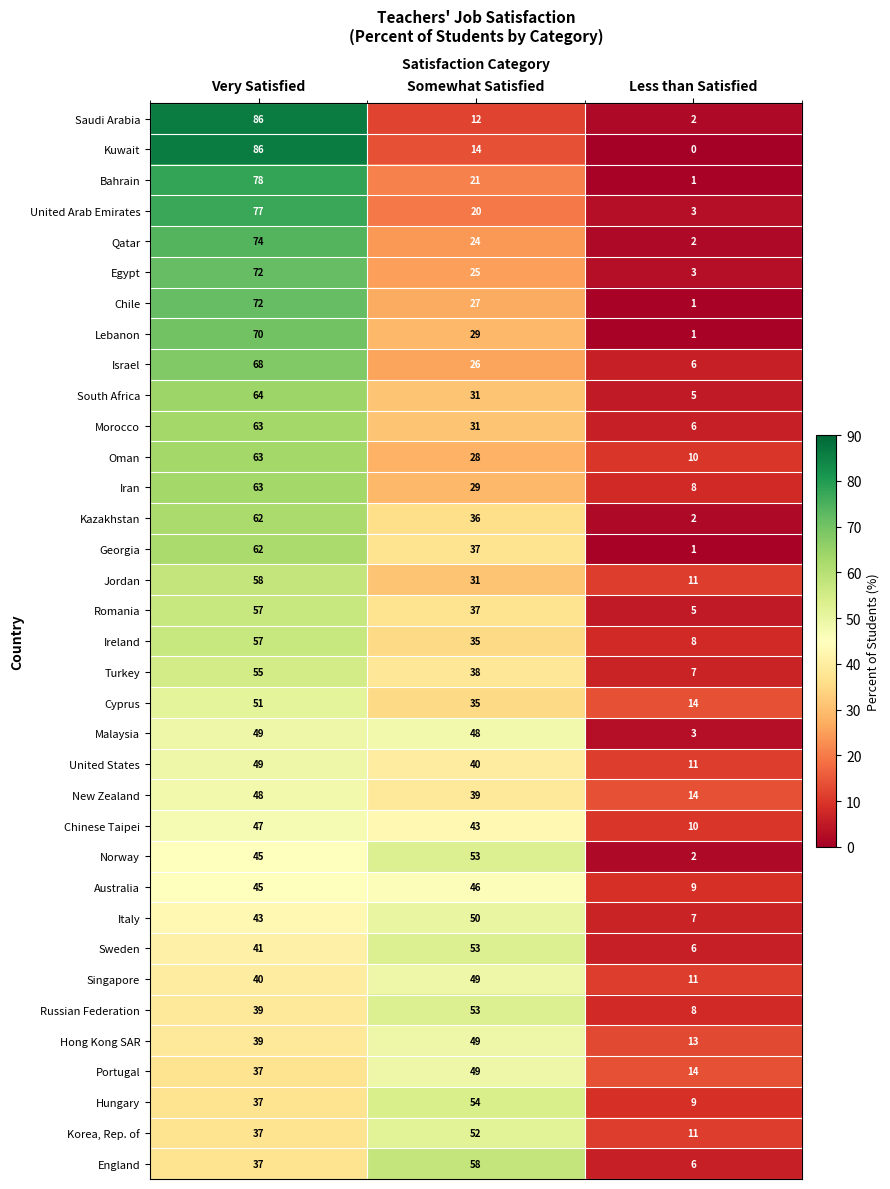

What is the difference between the maximum and minimum values in the Malaysia series?

46